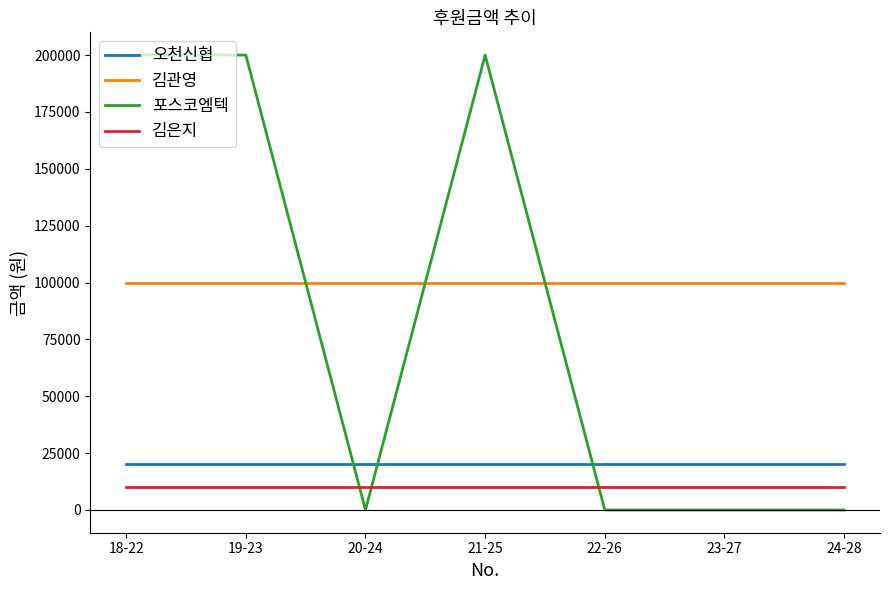

What is the sum of the 오천신협 values at 18-22 and 19-23?

40000